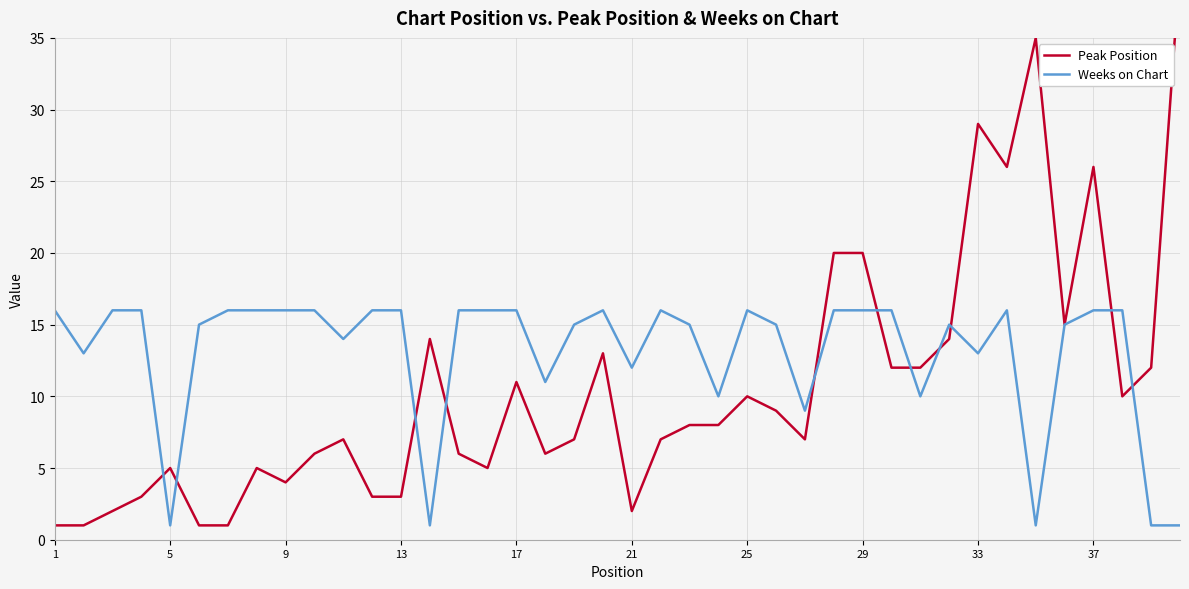

Which series has the widest spread of values?

Peak Position